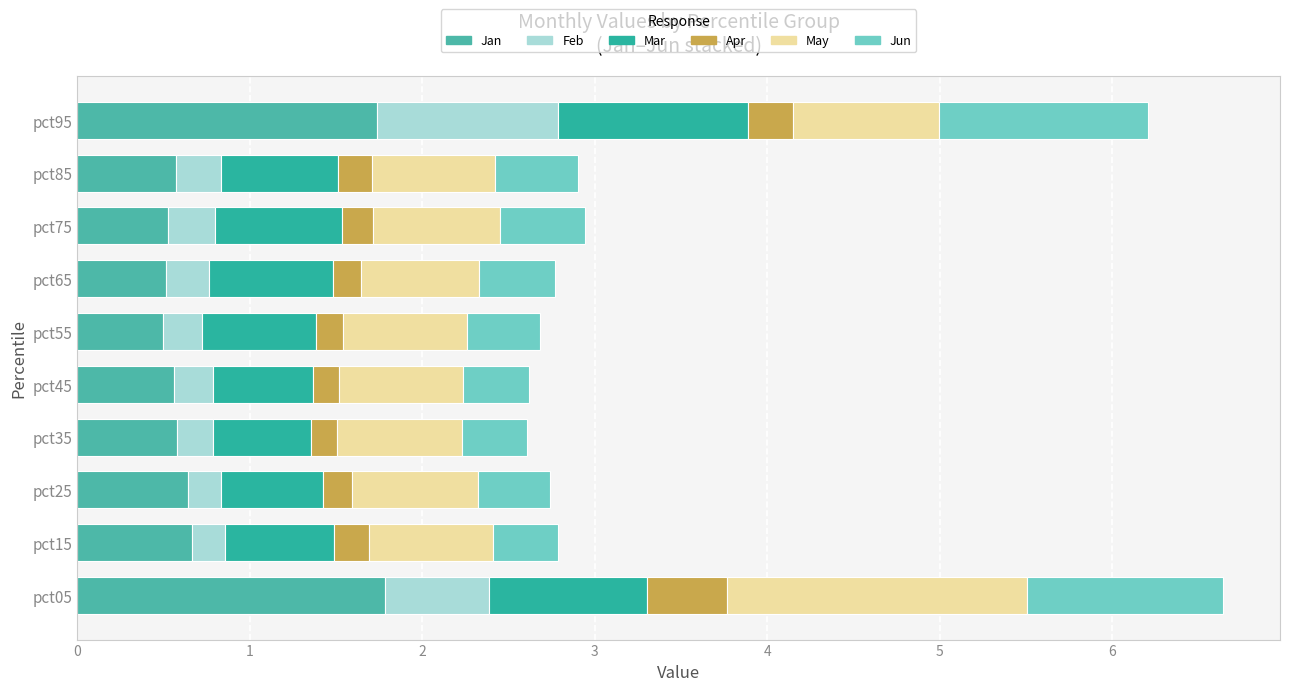

How many categories are shown in the chart?

10